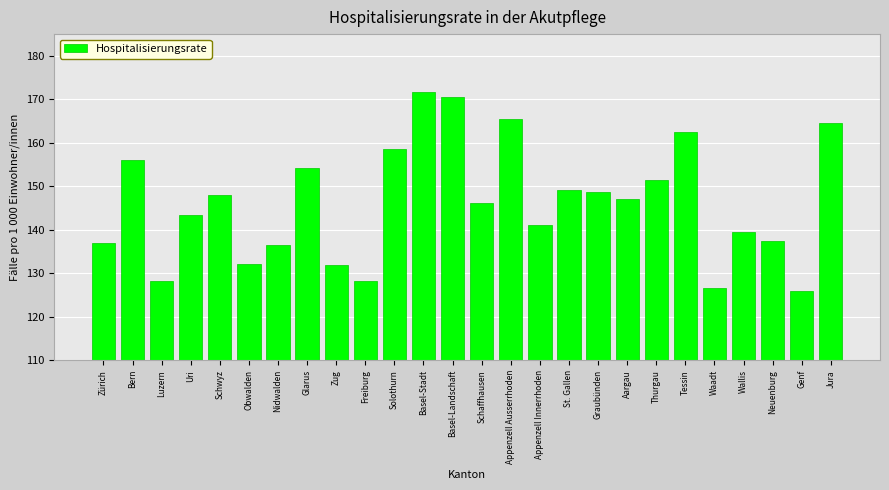

What is the difference between the second highest and second lowest values?

43.8